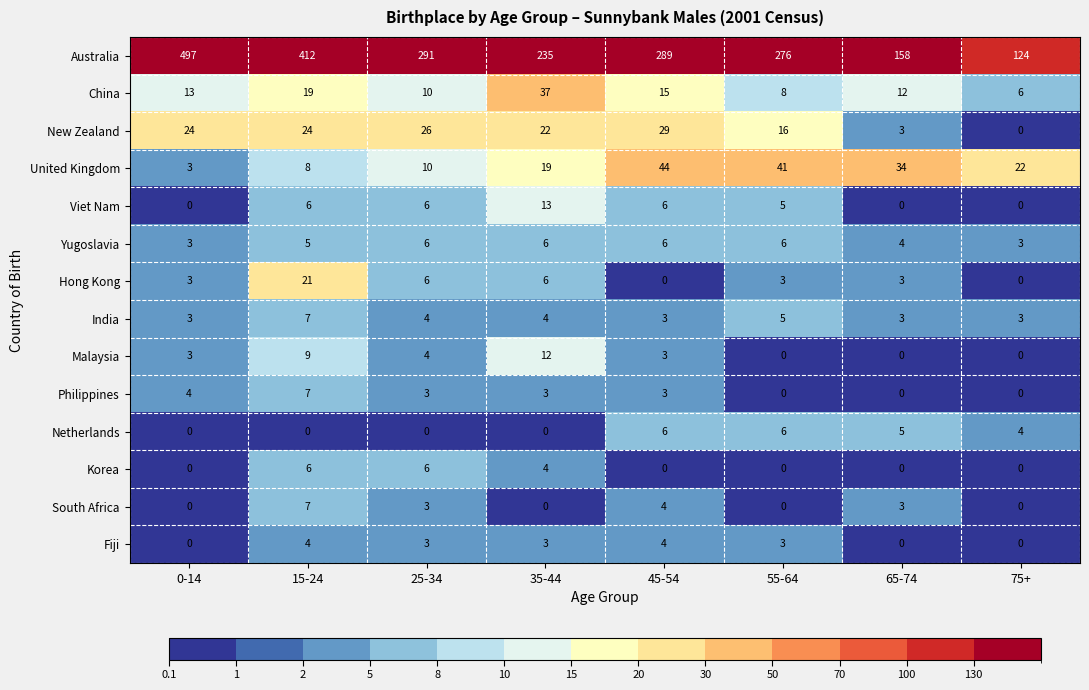

Which series changed the most between 0-14 and 55-64?

Australia